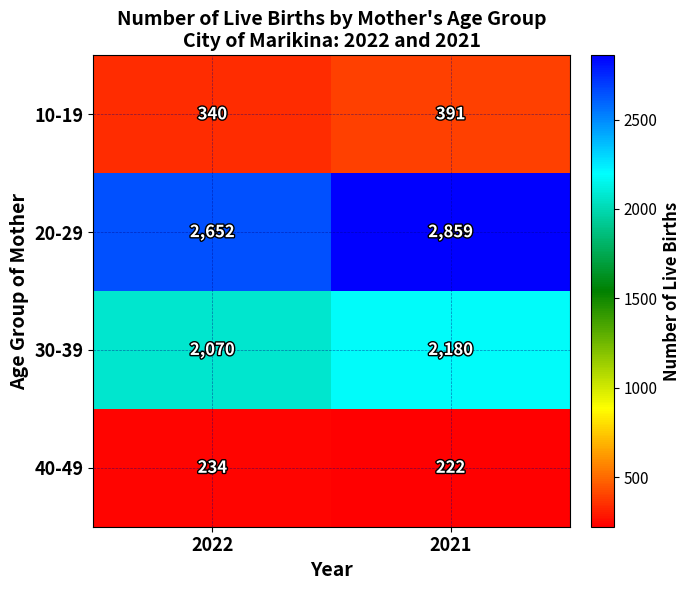

What is the average value of the 30-39 series?

2125